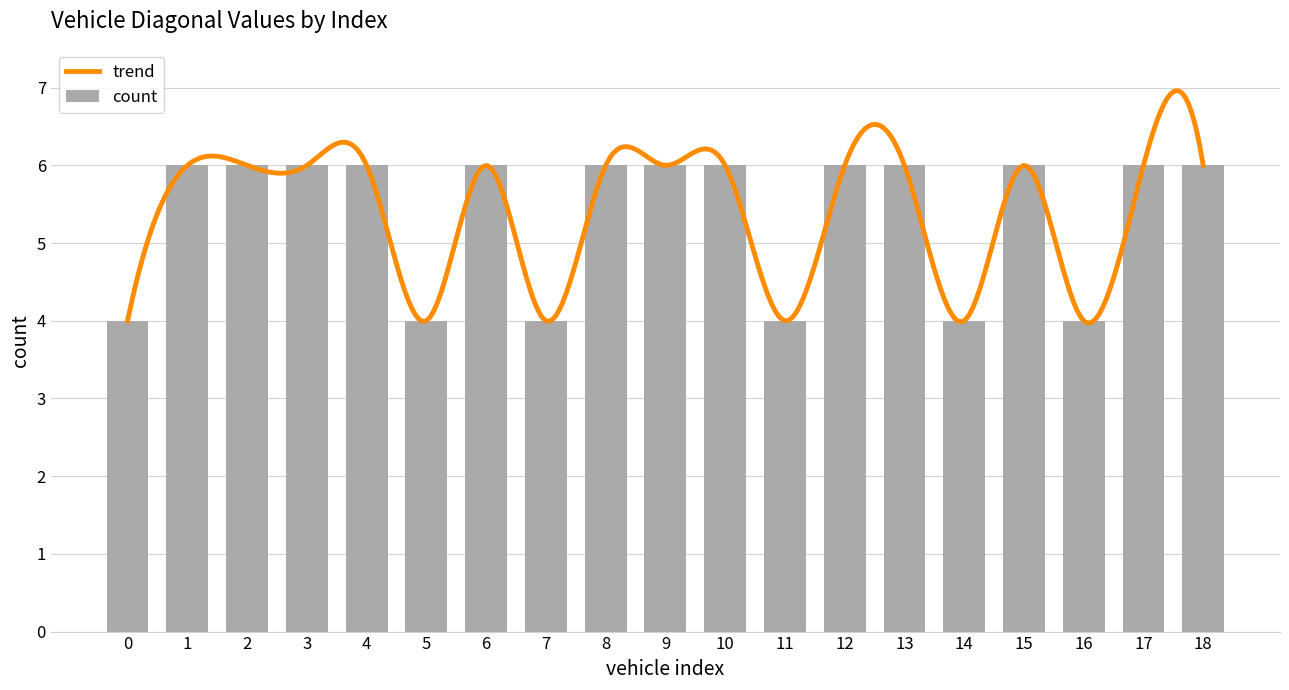

List the labels in order of value, smallest first.

0, 5, 7, 11, 14, 16, 1, 2, 3, 4, 6, 8, 9, 10, 12, 13, 15, 17, 18